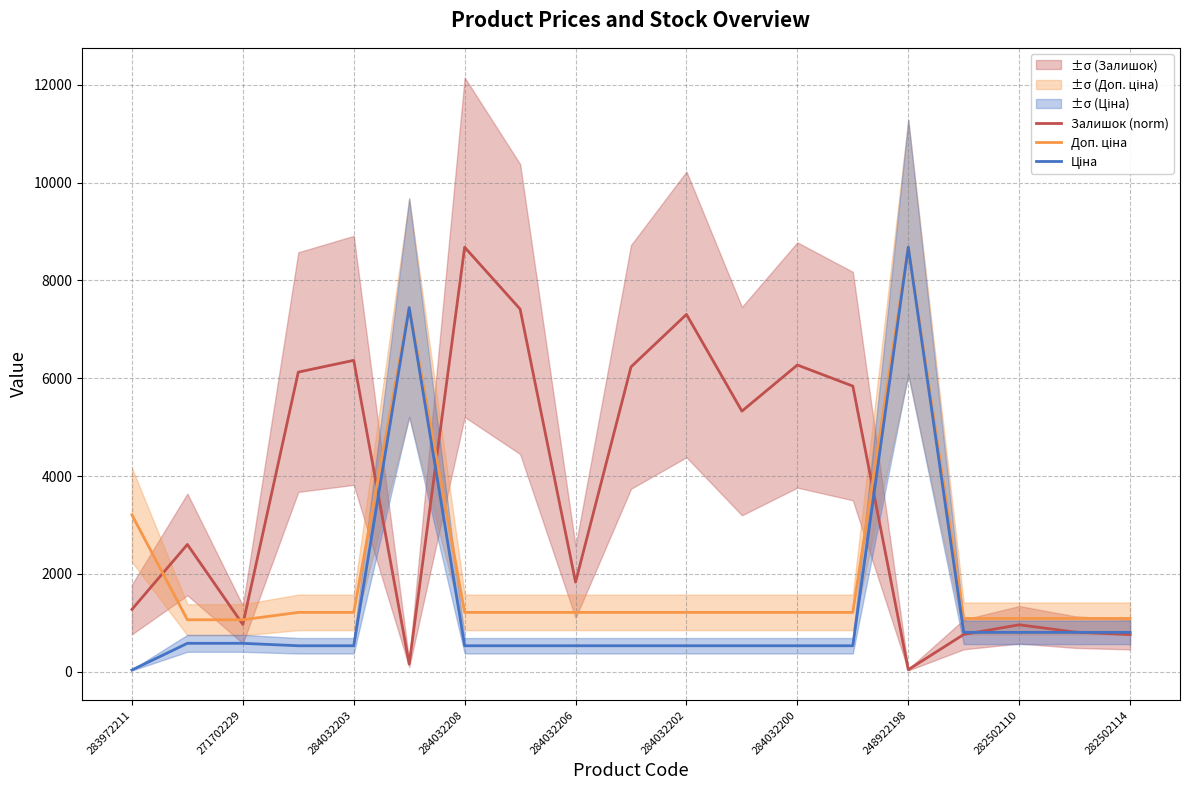

Which series has the widest spread of values?

Ціна